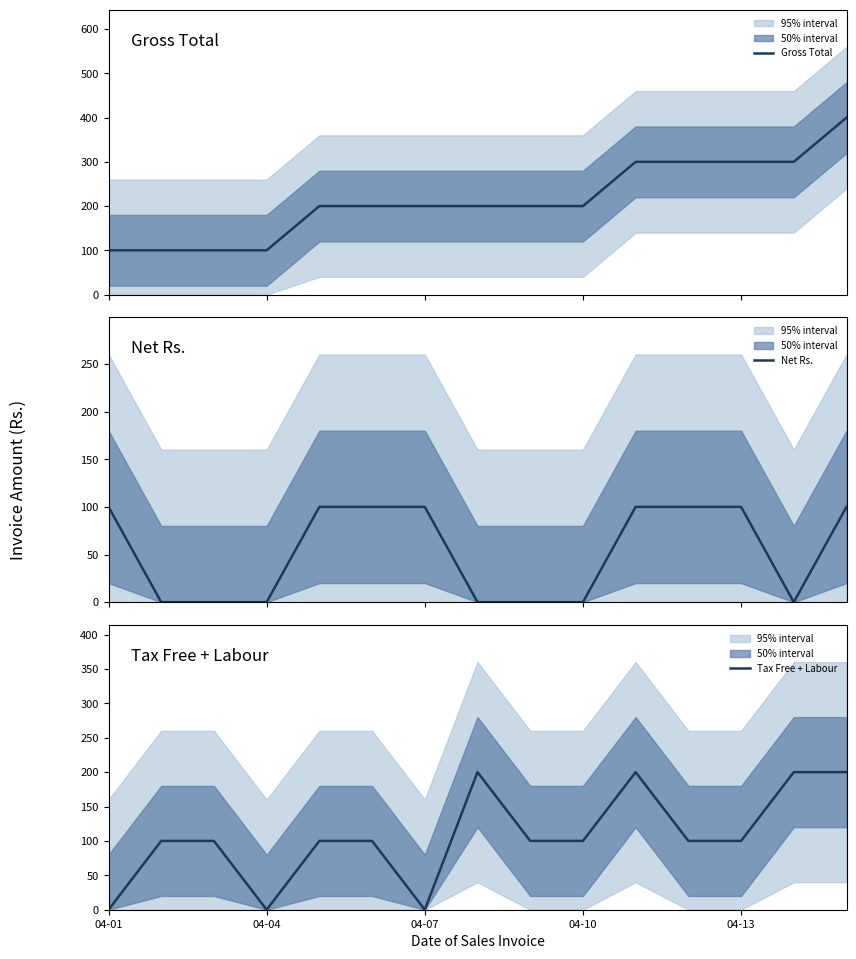

List the series in order of their overall mean, lowest first.

Net Rs., Tax Free + Labour, Gross Total